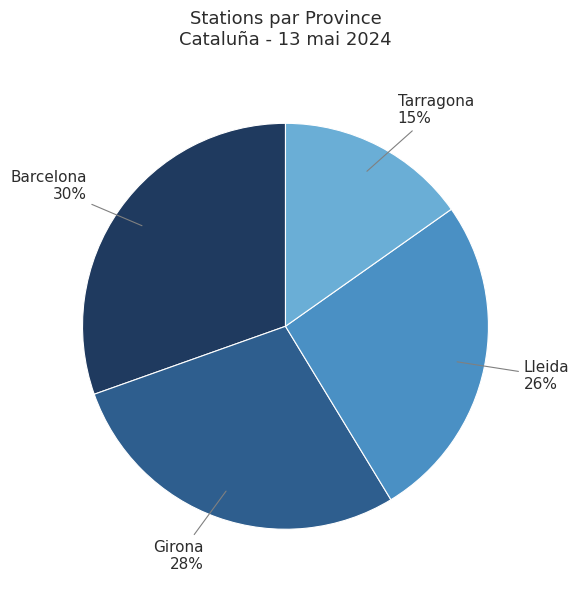

How many segments does this pie chart have?

4